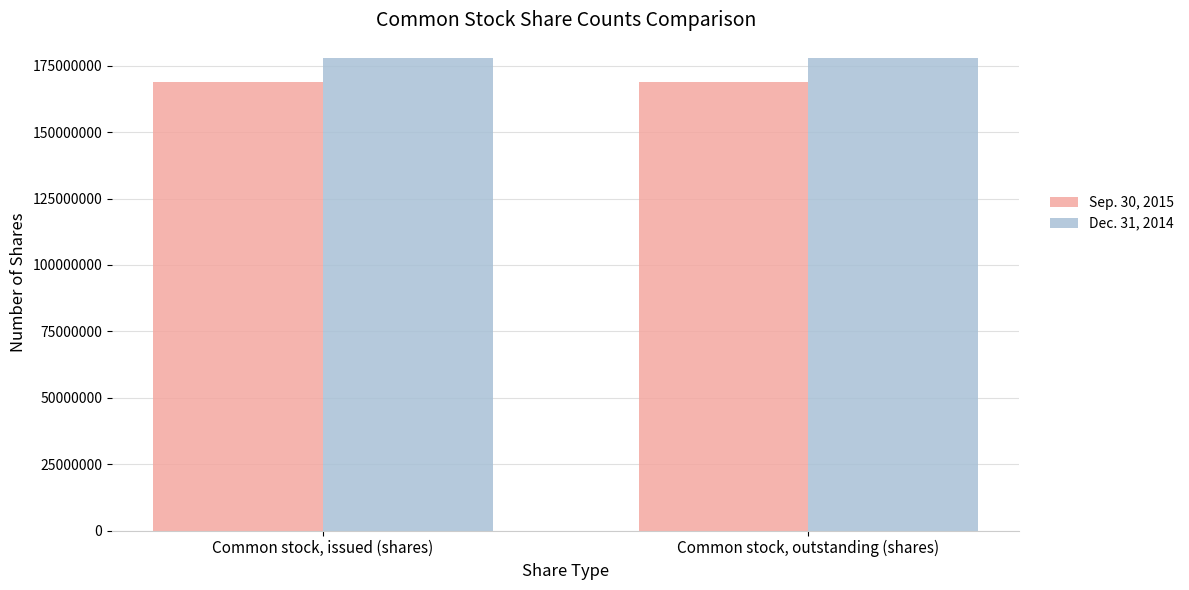

What is the spread (max minus min) of values at Common stock, issued (shares)?

8996542